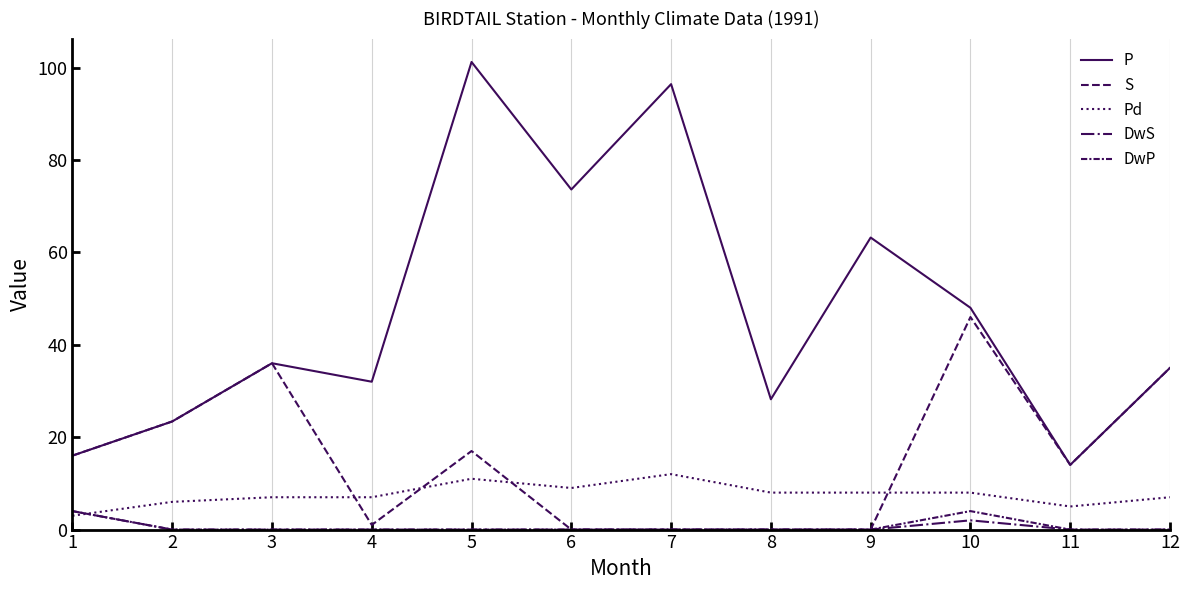

How many lines are shown in the chart?

5